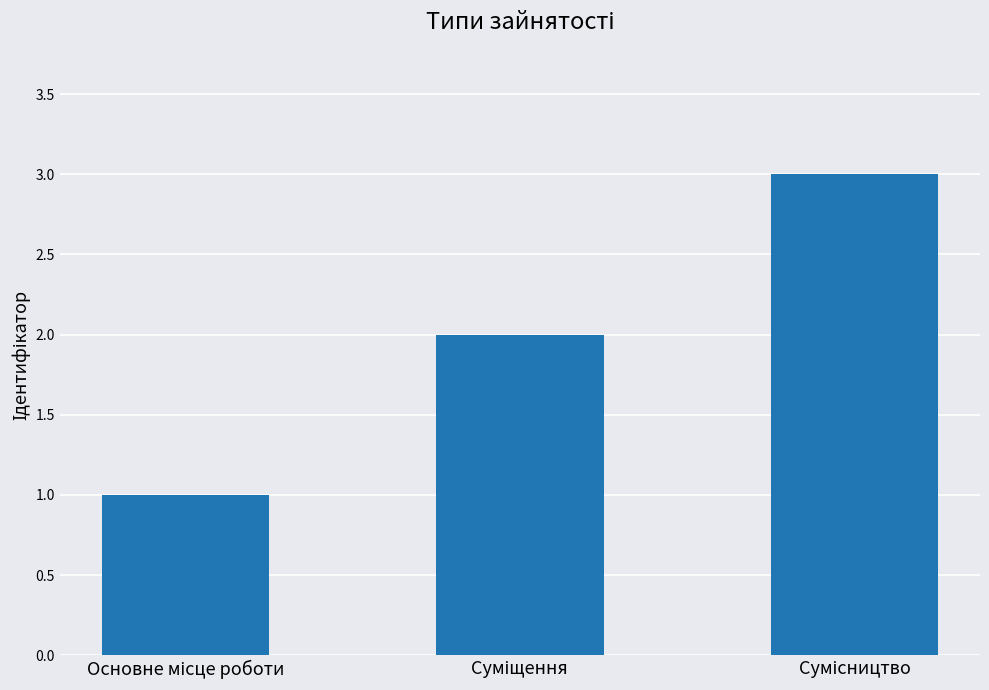

What is the greatest value displayed?

3